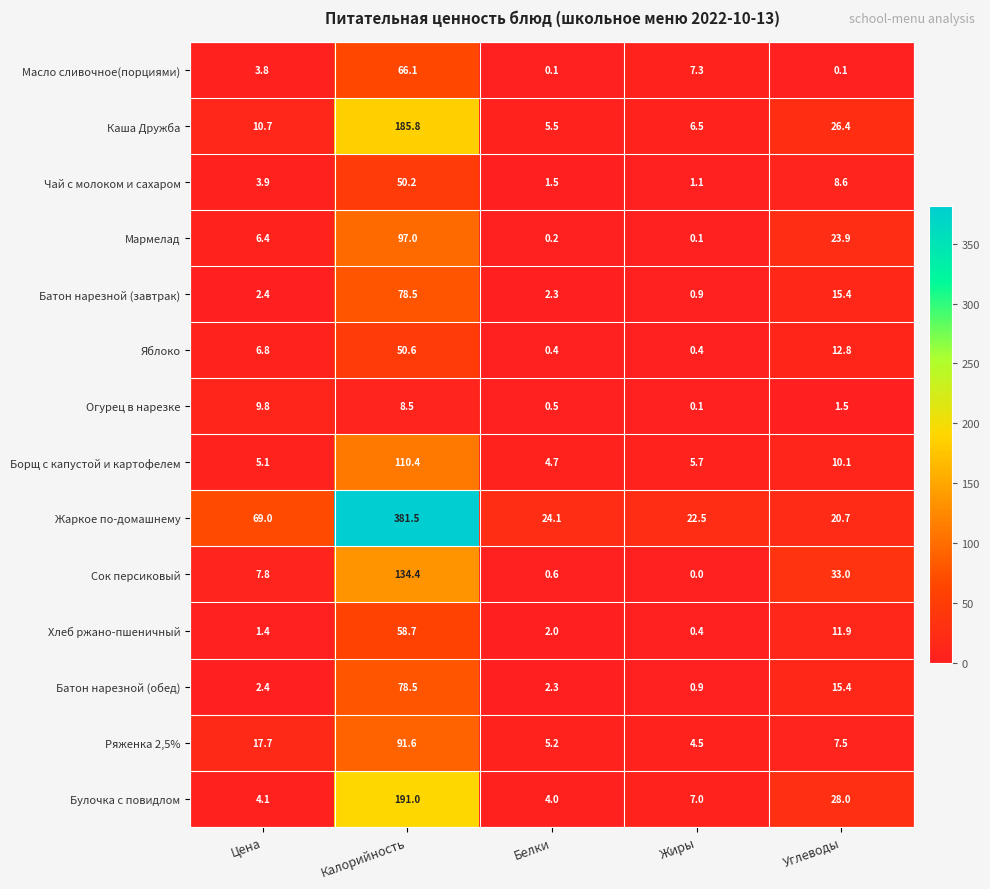

How many data points in Батон нарезной (завтрак) are above 2?

4